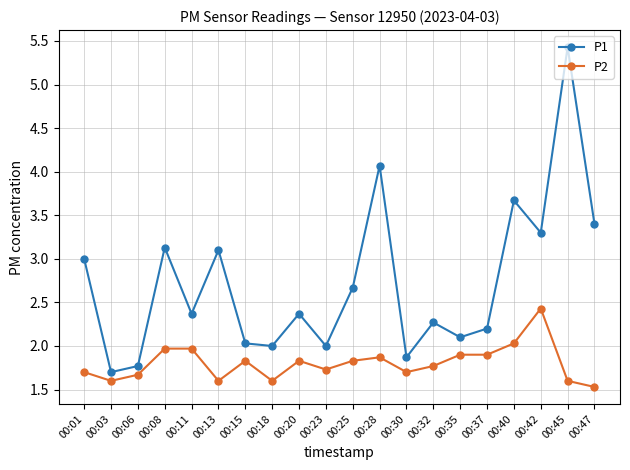

Does the chart have visible grid lines?

Yes